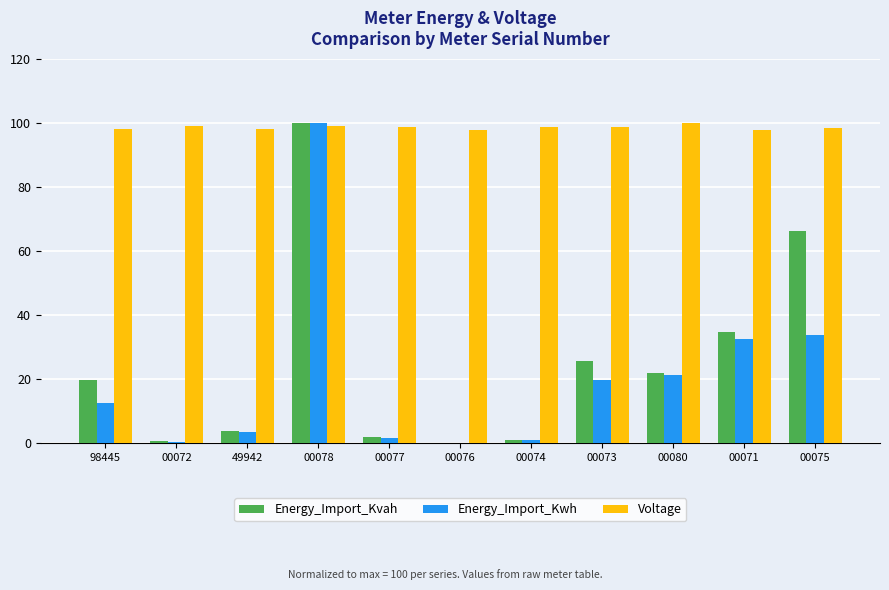

What is the sum of all Energy_Import_Kvah values?

275.3